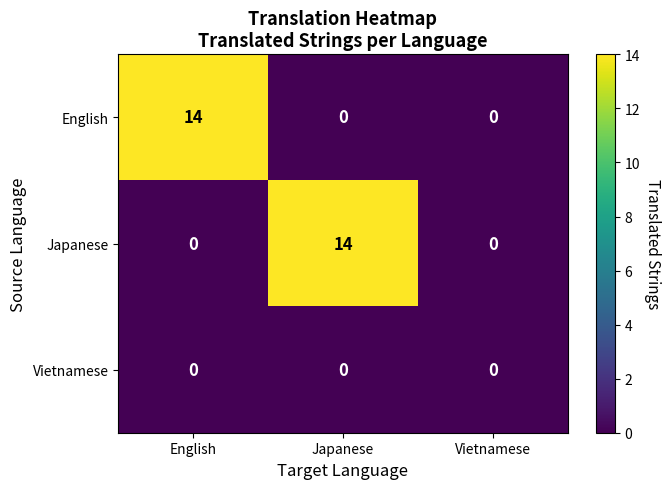

What is the difference between the maximum and minimum values in the Japanese series?

14